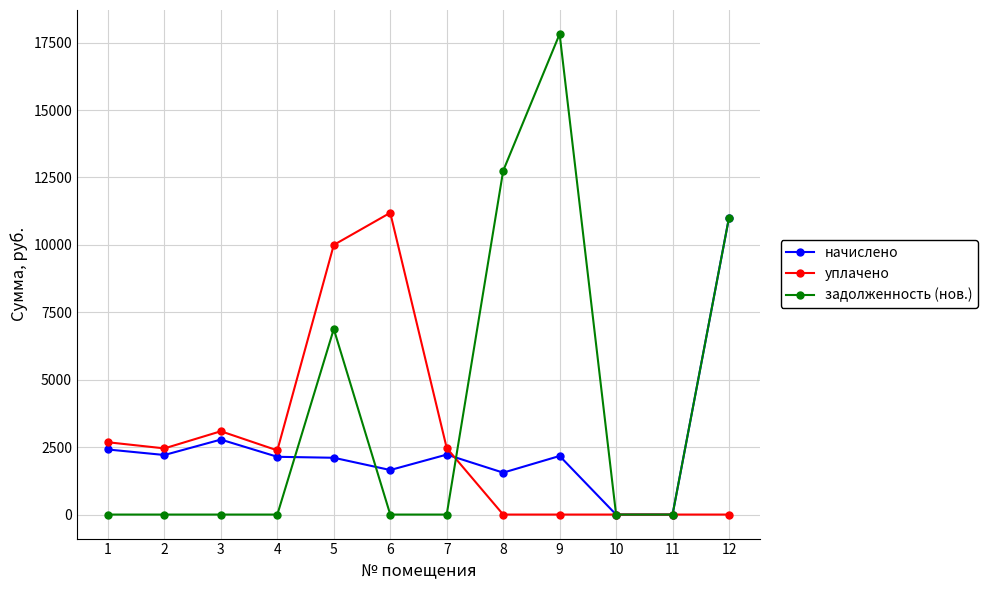

At which label does начислено first exceed 2172?

1